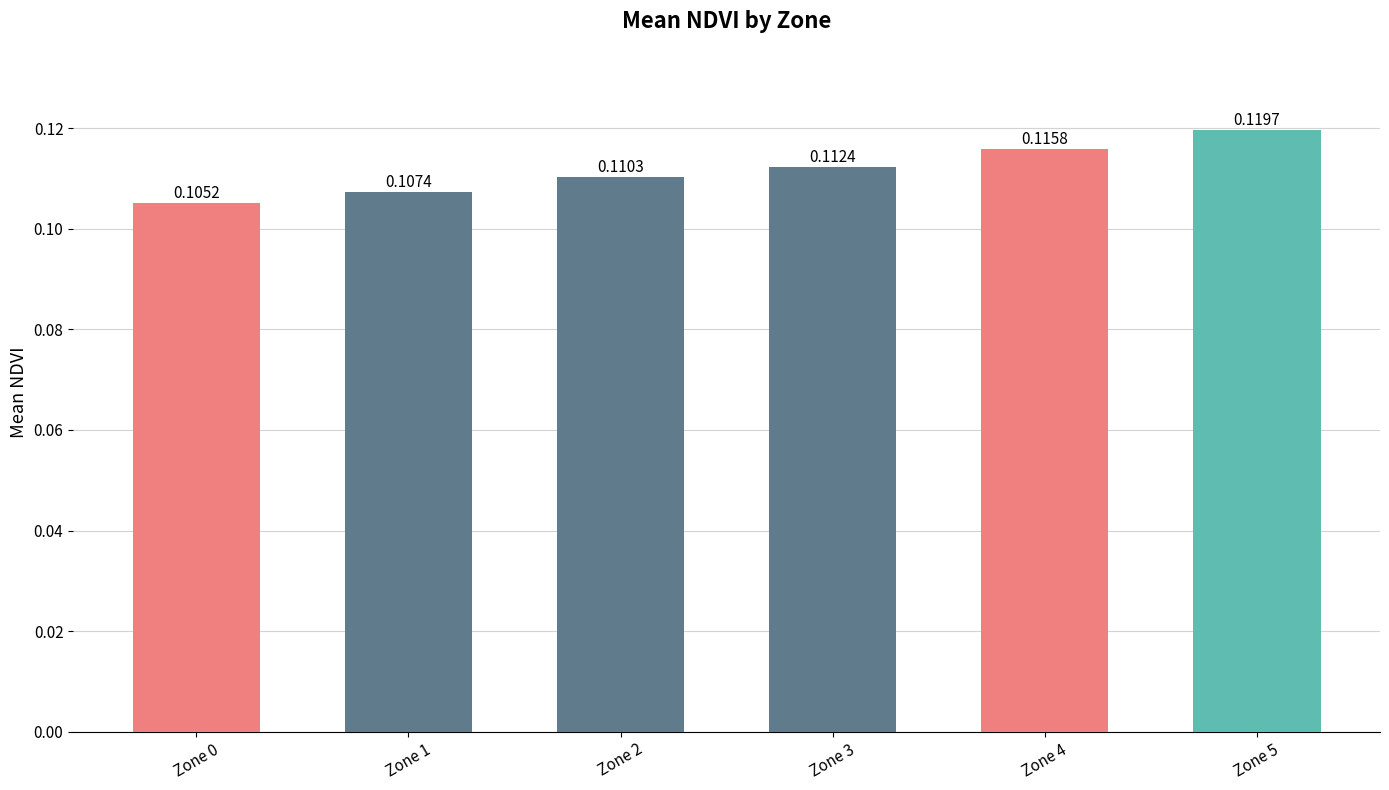

Which label corresponds to the largest value in the chart?

Zone 5